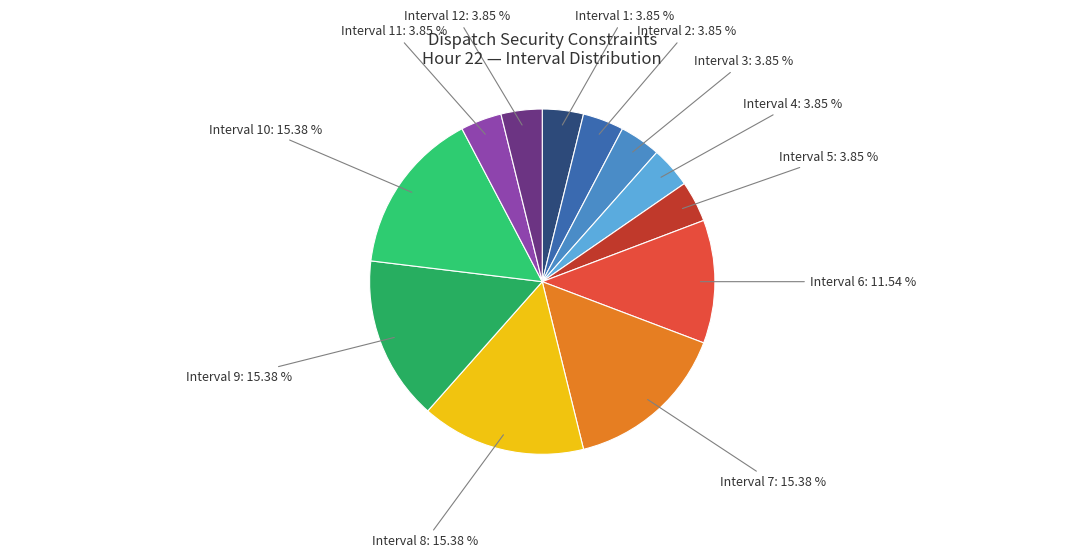

Is there a majority slice in this chart?

No